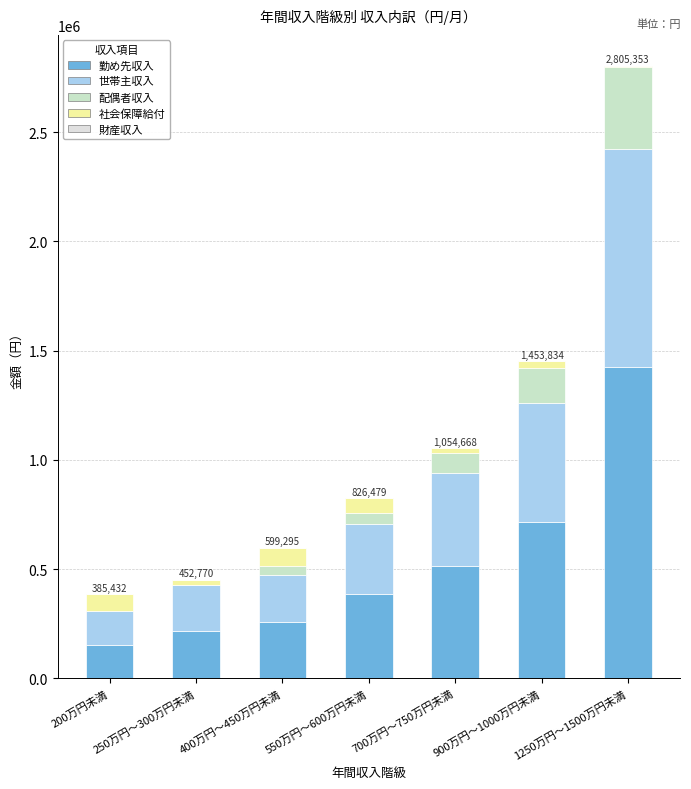

Are the bars horizontal?

No